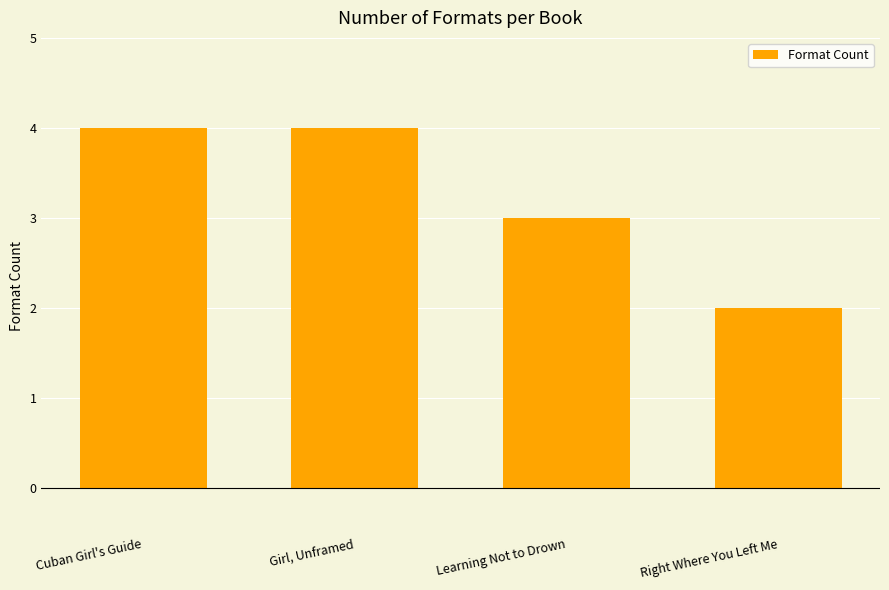

What is the sum of the values at Girl, Unframed and Learning Not to Drown?

7